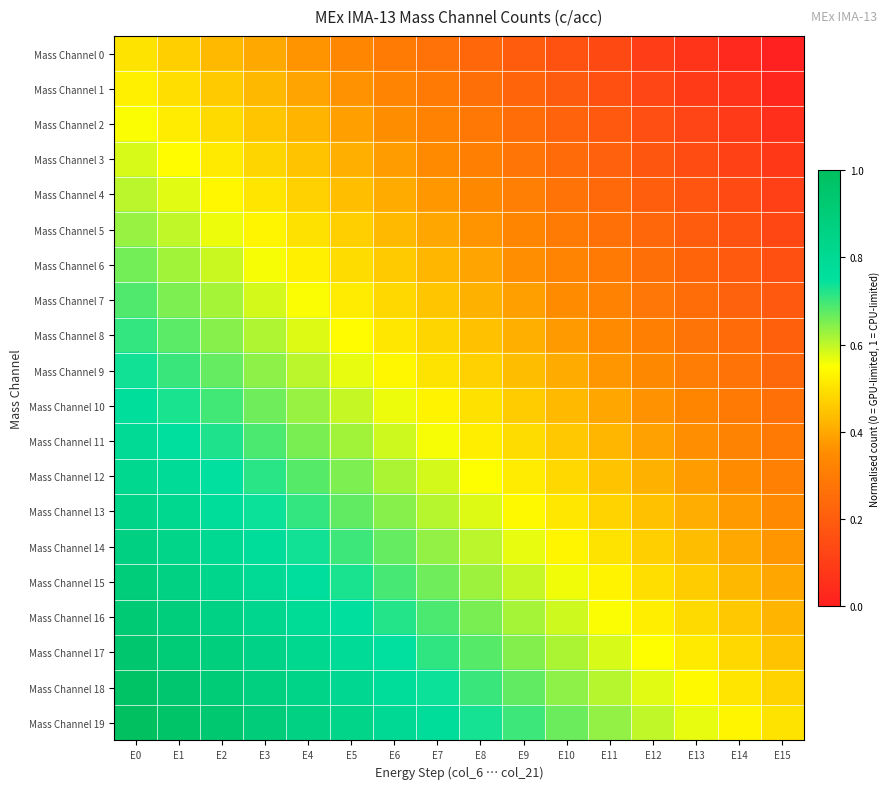

What is the total value across all series at E8?

9.7